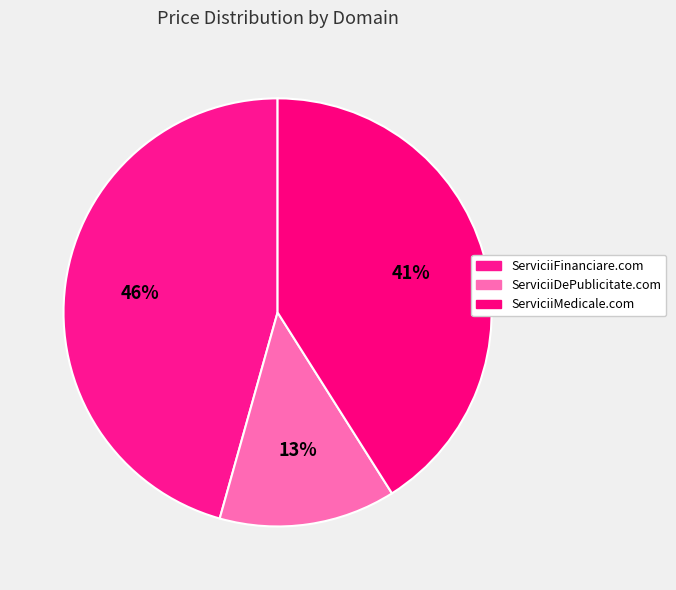

Count the number of slices in the pie.

3